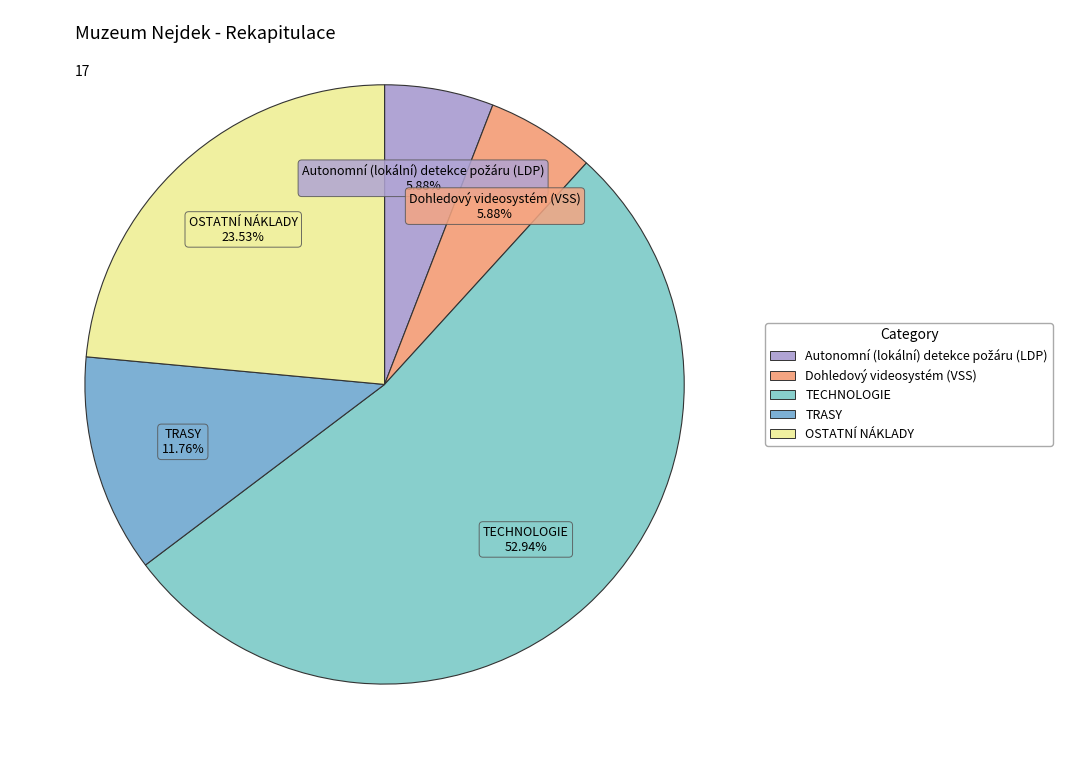

What percentage is NOT represented by TECHNOLOGIE?

47.1%